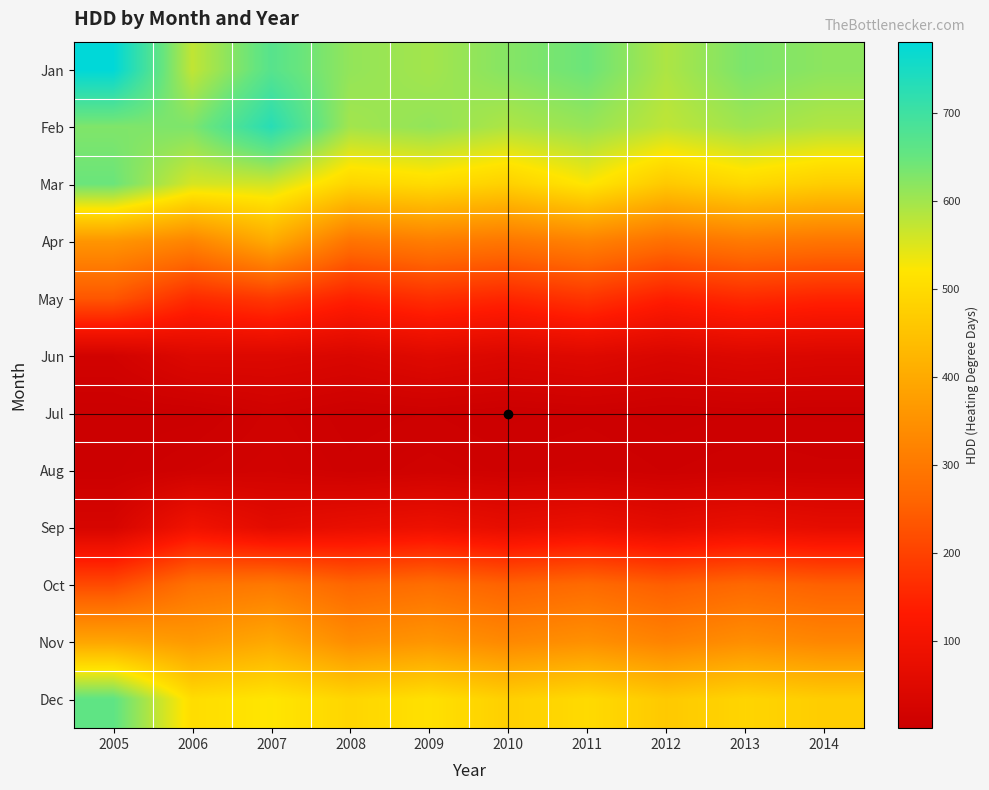

Which has a higher value, 2007 or 2012?

2007